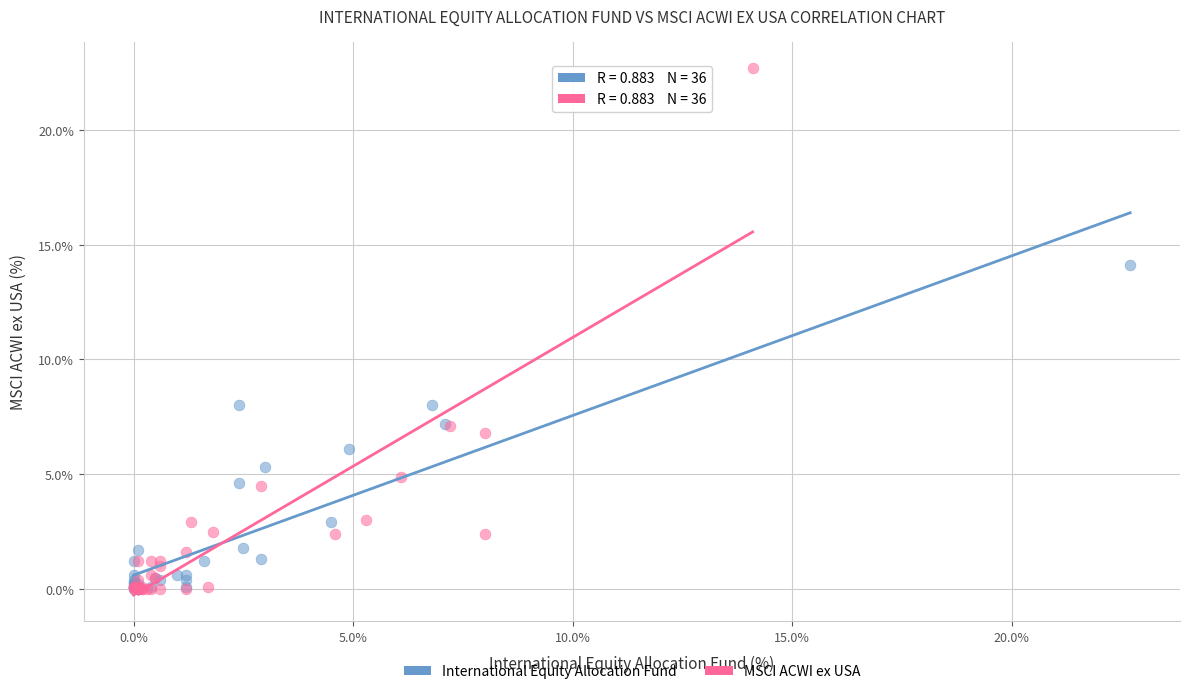

What are all the series names shown in the legend?

International Equity Allocation Fund, MSCI ACWI ex USA